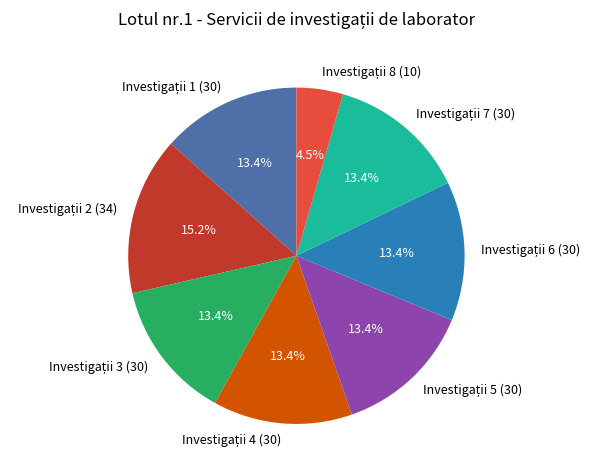

Is there a majority slice in this chart?

No